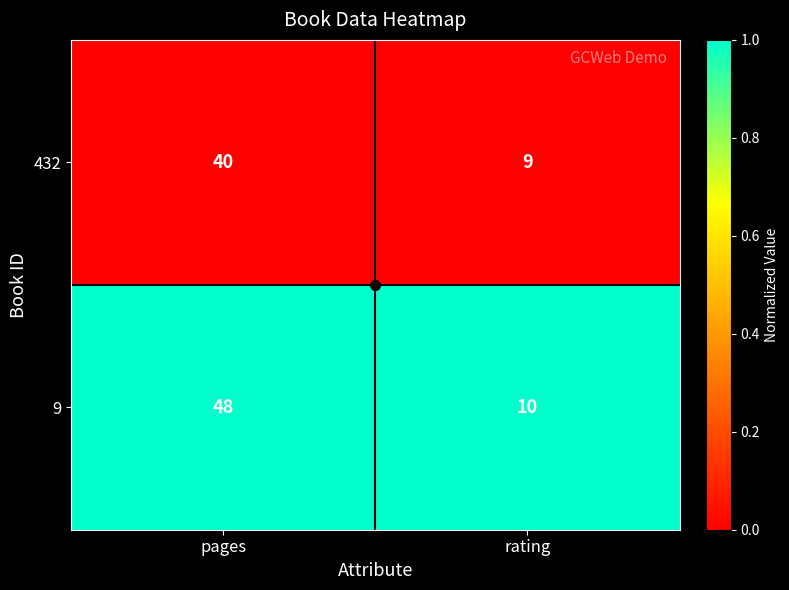

What is the greatest value displayed?

48